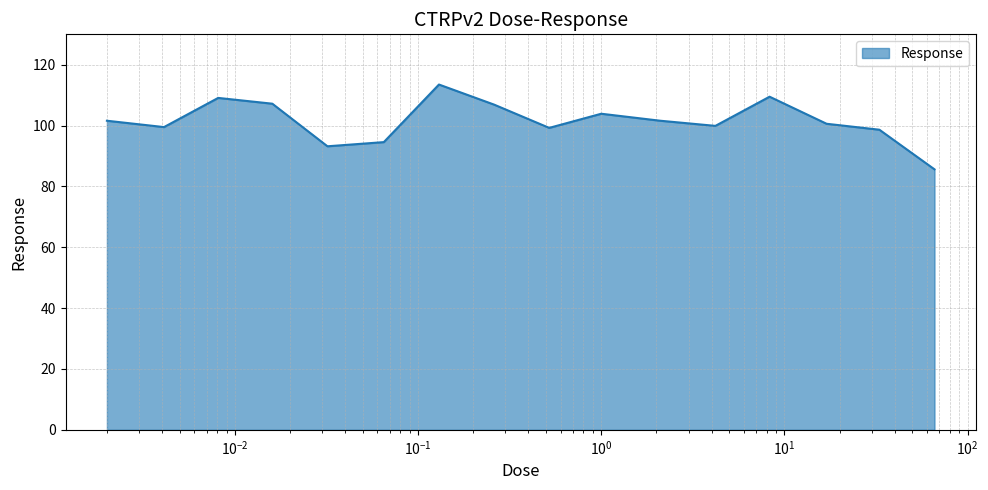

What is the difference between the maximum and minimum values?

27.9